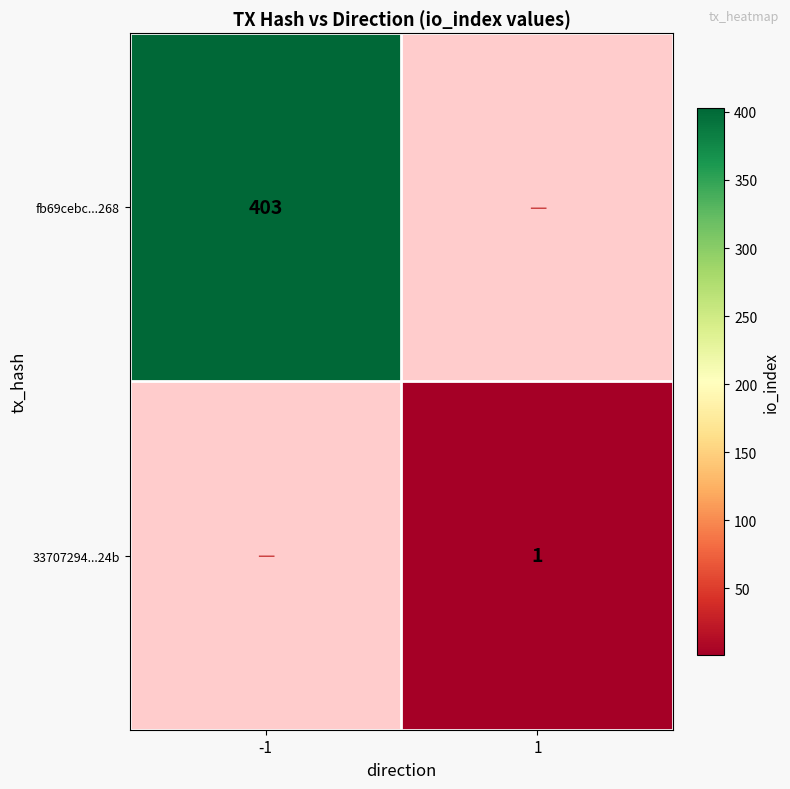

True or false: 33707294...24b has a value of 1 at 1.

True